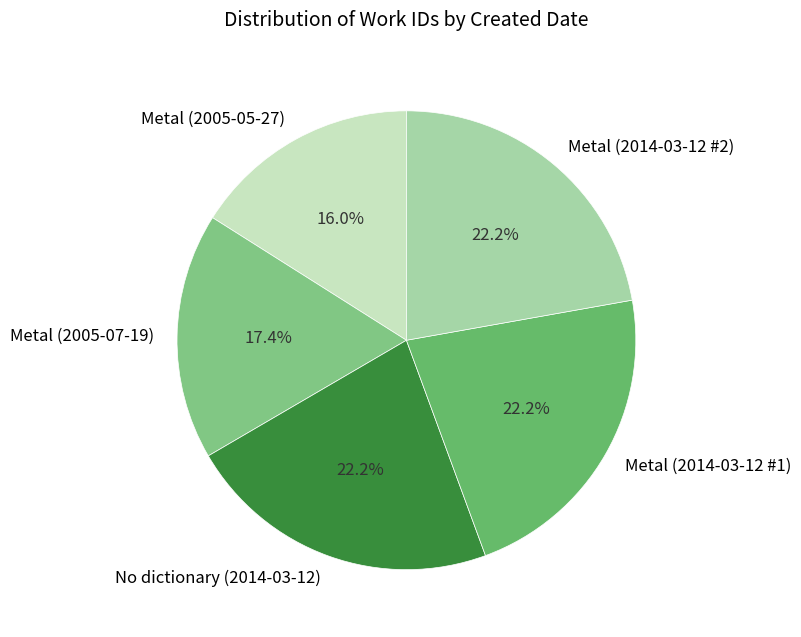

To the nearest percent, what portion does Metal (2005-05-27) represent?

16%